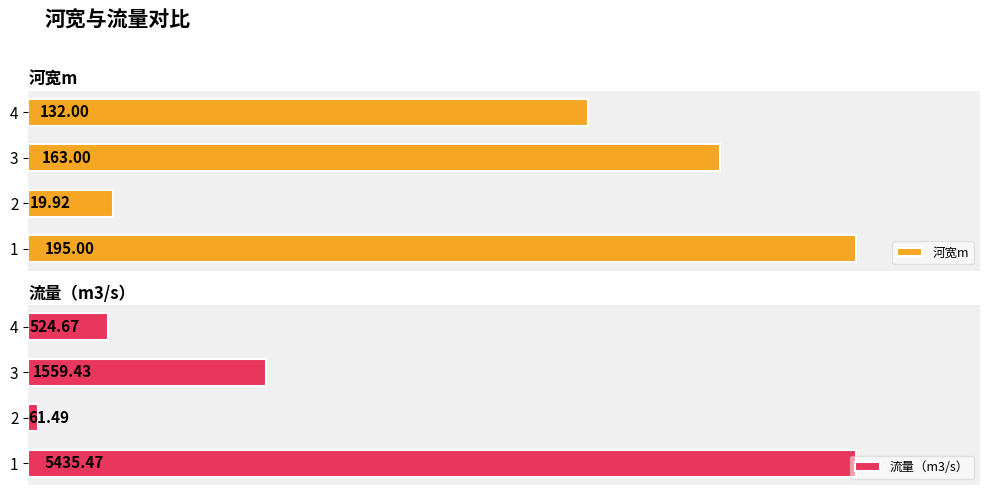

What is the maximum value for 河宽m?

195.0